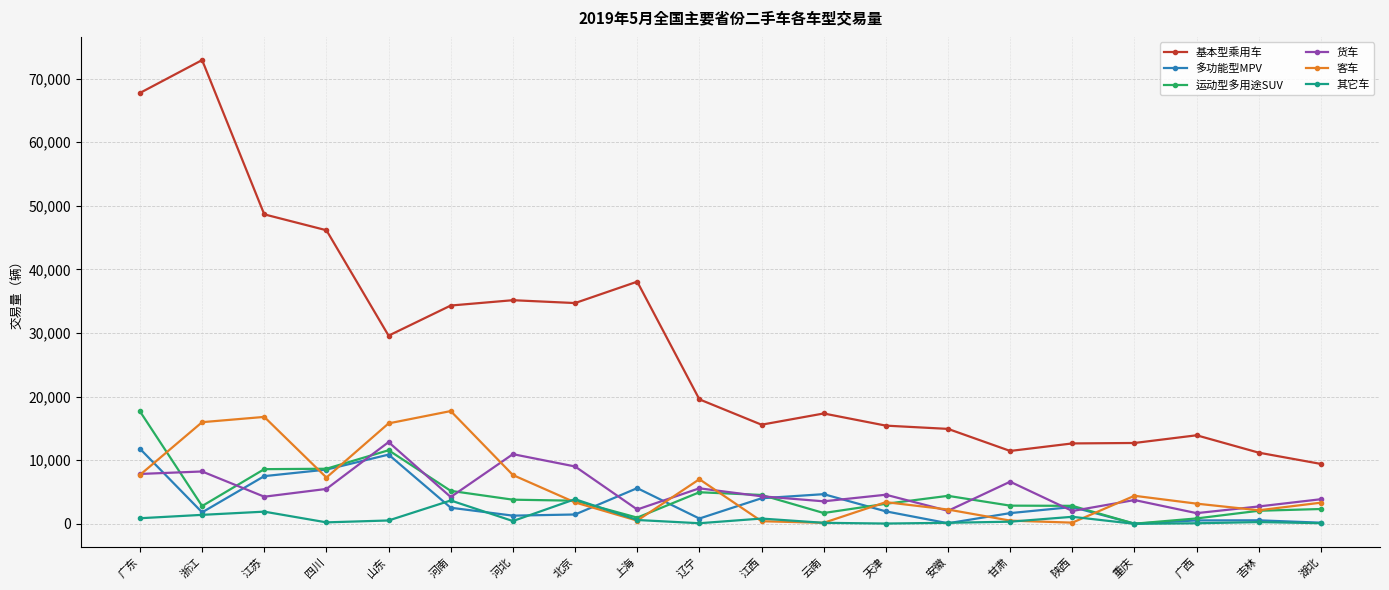

True or false: 其它车 and 基本型乘用车 cross at least once.

False